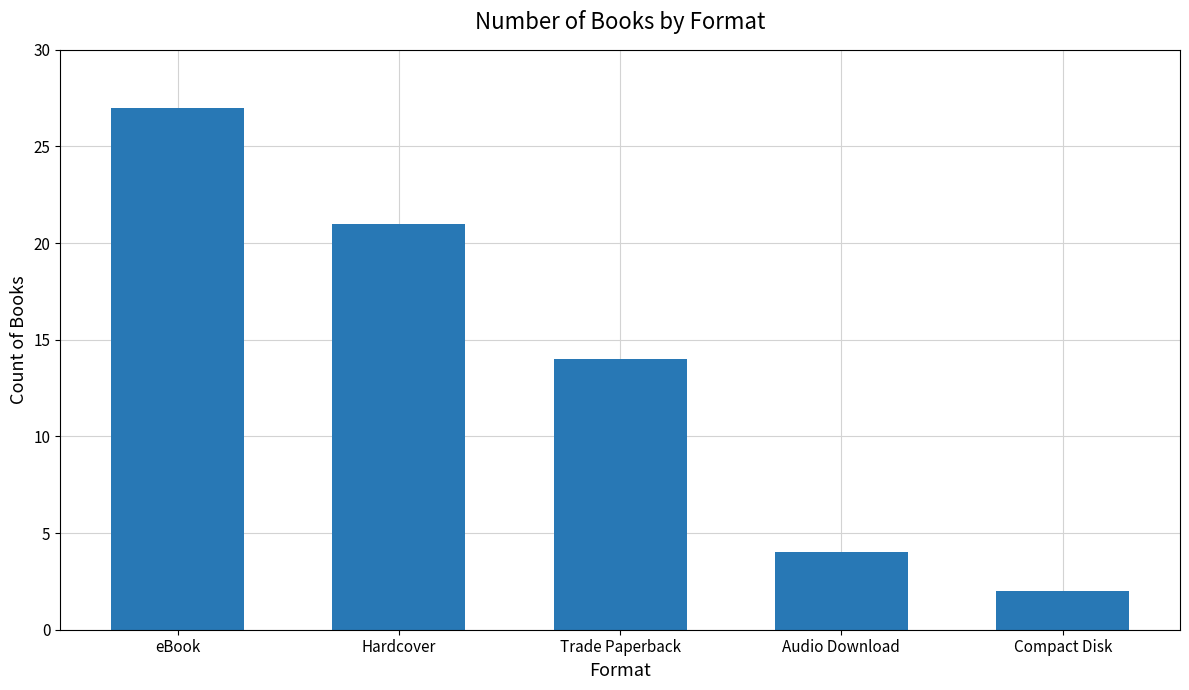

Is it true that the value at Hardcover is 29?

False